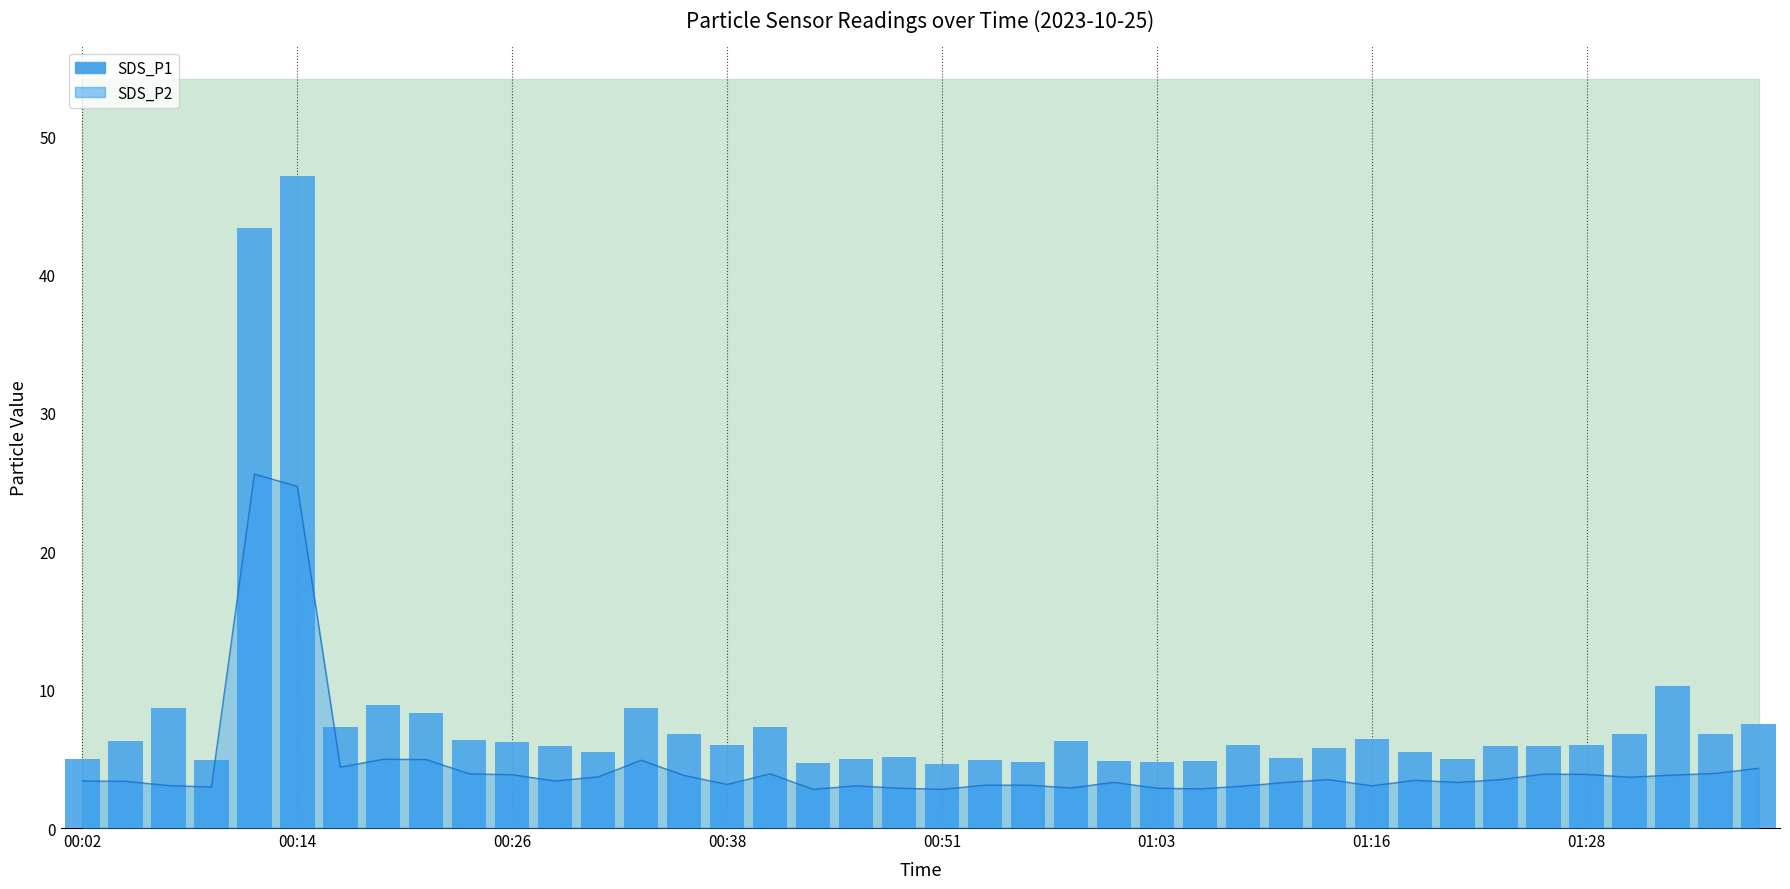

The value at 00:26 is 3.1. True or false?

False